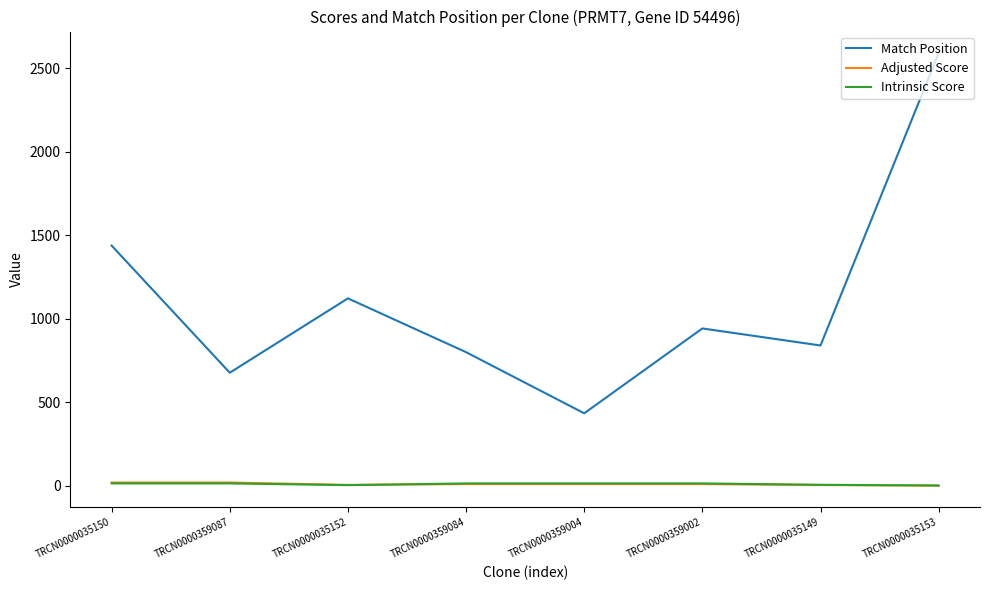

Where is Match Position nearest to the value 1511?

TRCN0000035150